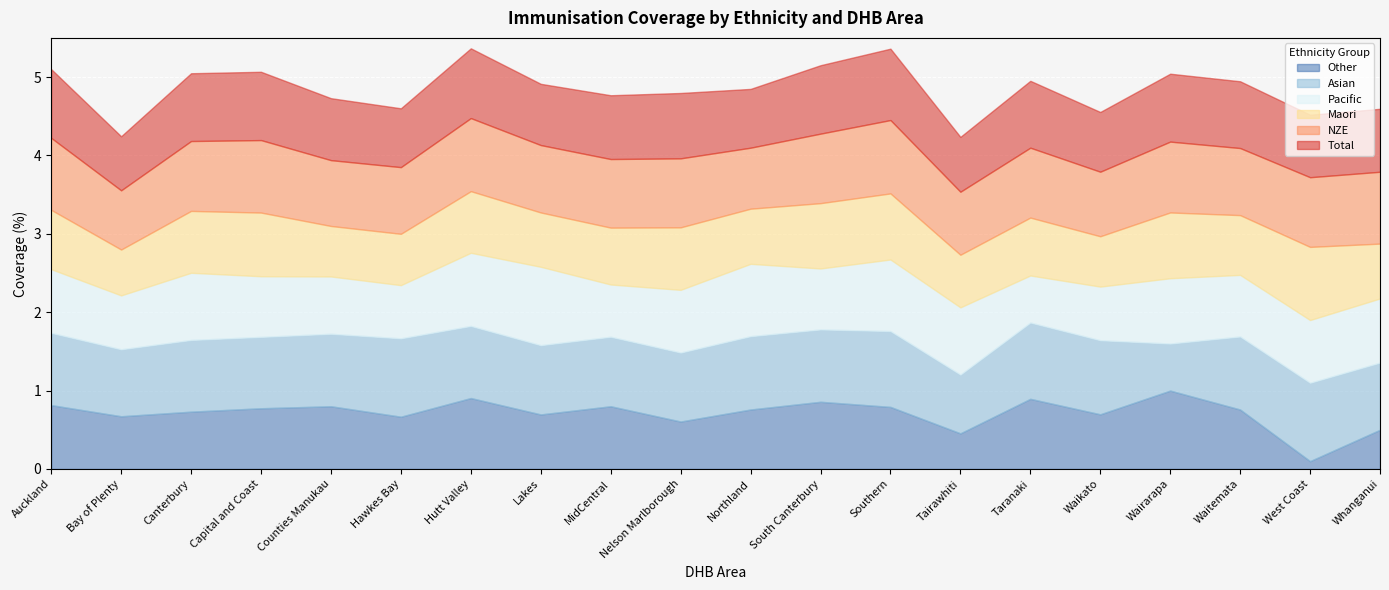

What is the value of the Pacific point at the 14th from the left?

0.9